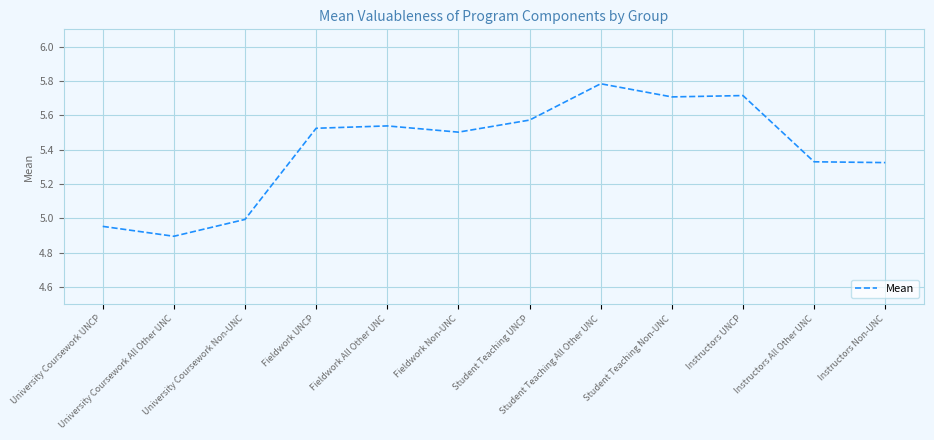

Which category has the highest value across all series?

Student Teaching All Other UNC